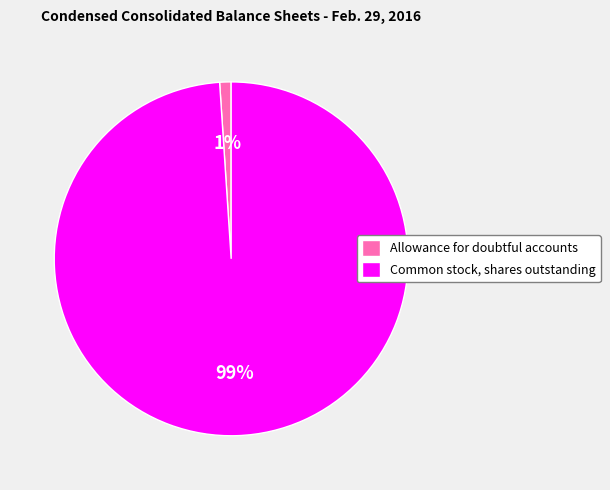

Which category has the biggest portion of the pie?

Common stock, shares outstanding